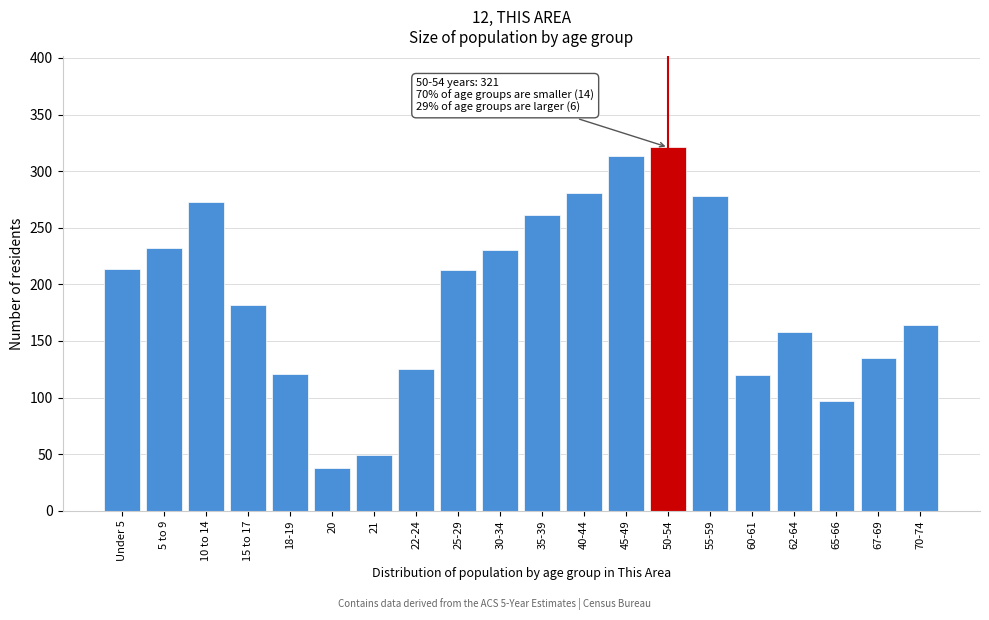

What is the change in value from 22-24 to 35-39?

+136